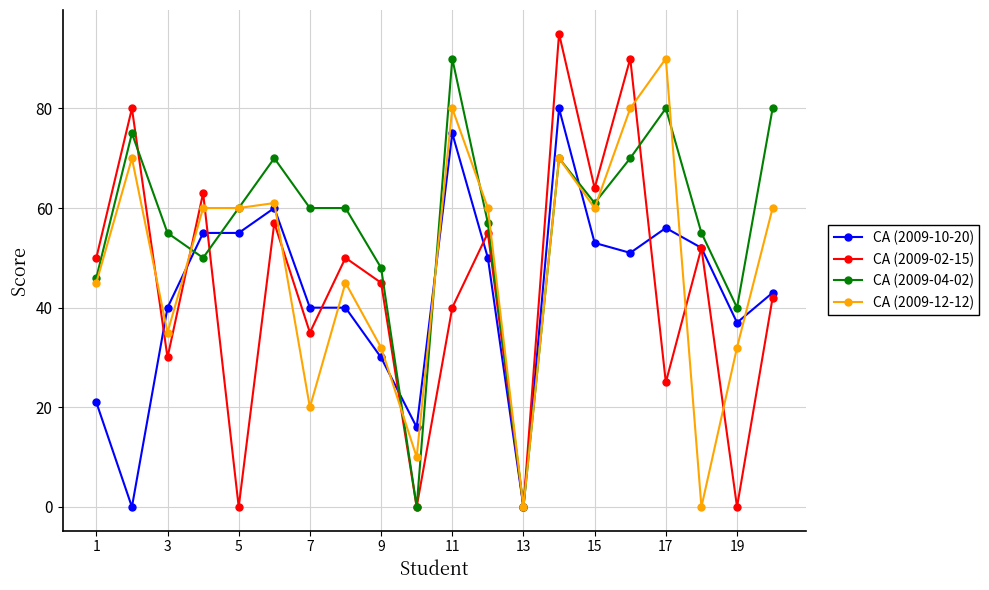

What is the maximum value shown in the chart?

95